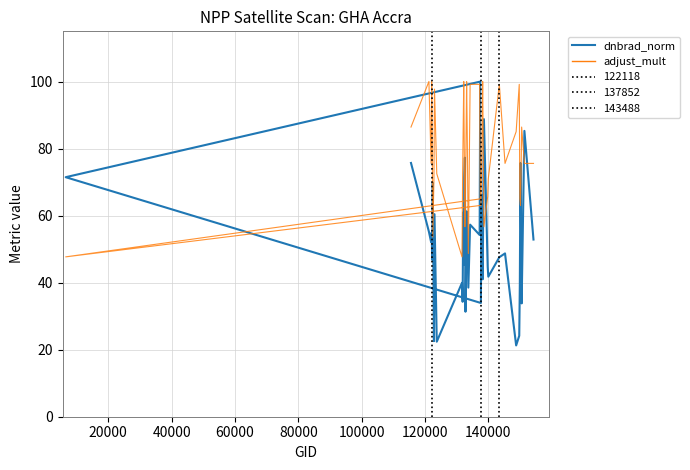

What is the value of the adjust_mult point at the 21st from the left?

99.2